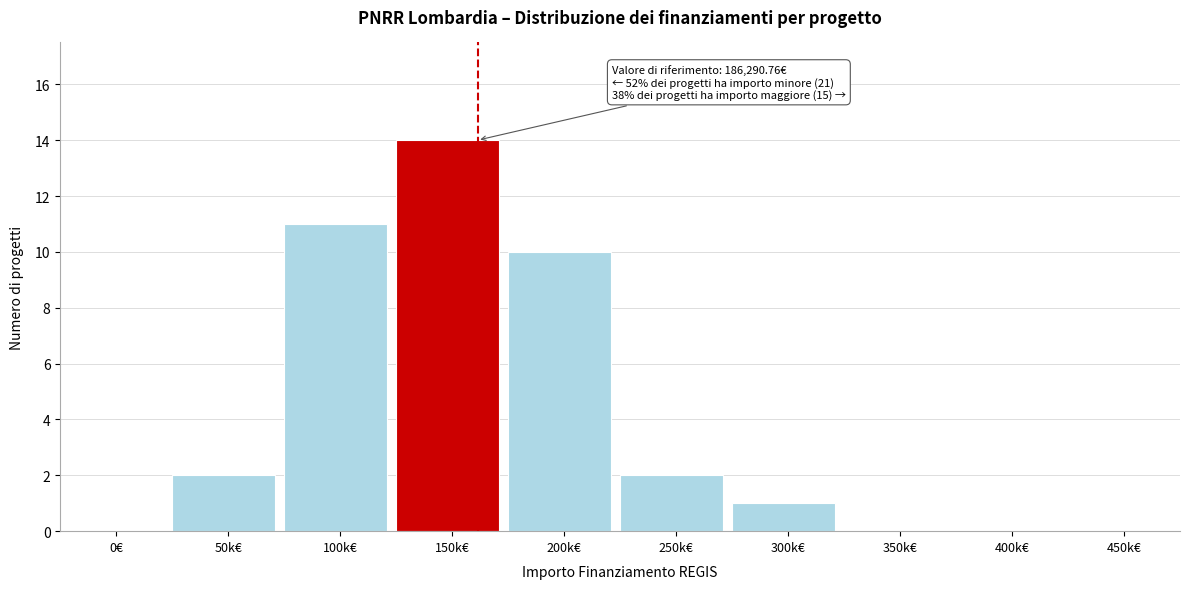

Reading right to left, extract all data points from this chart.

450k€=0	400k€=0	350k€=0	300k€=1	250k€=2	200k€=10	150k€=14	100k€=11	50k€=2	0€=0